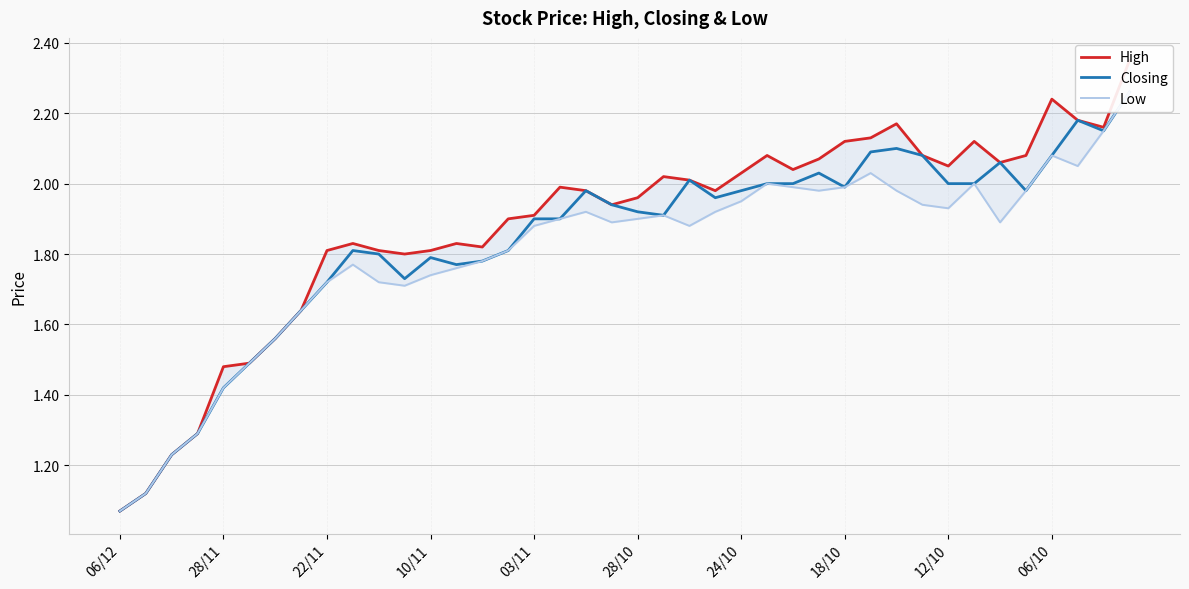

True or false: High has more than 1 interior local peaks.

True